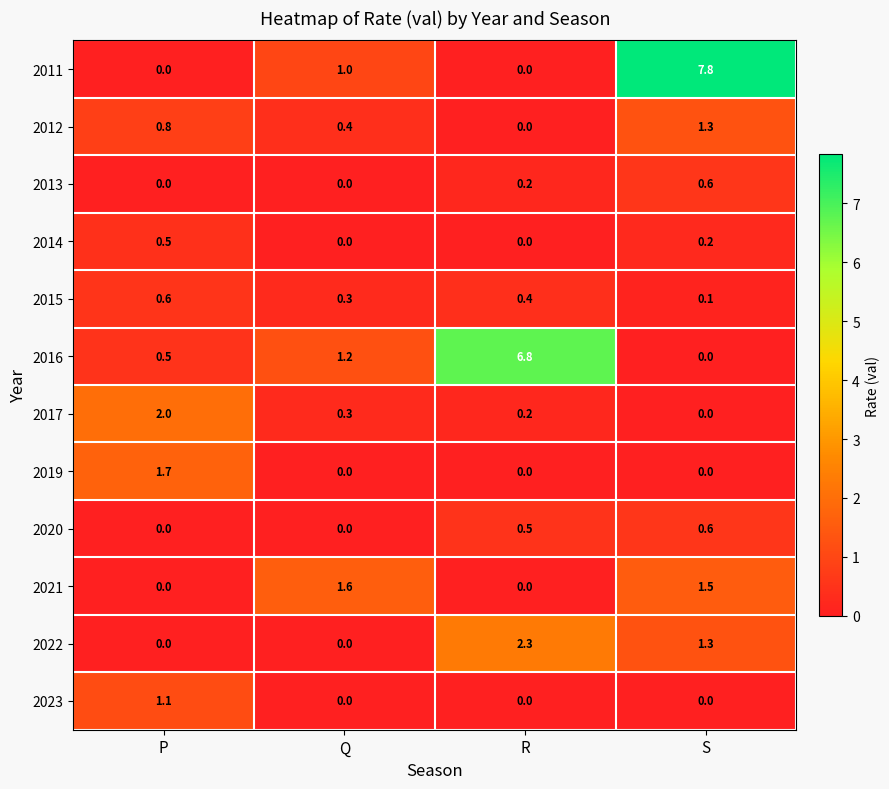

What is the maximum value for 2015?

0.6